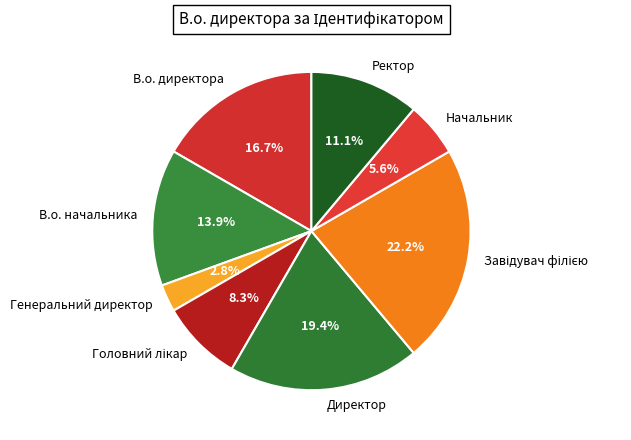

Between В.о. директора and Начальник, which is larger?

В.о. директора